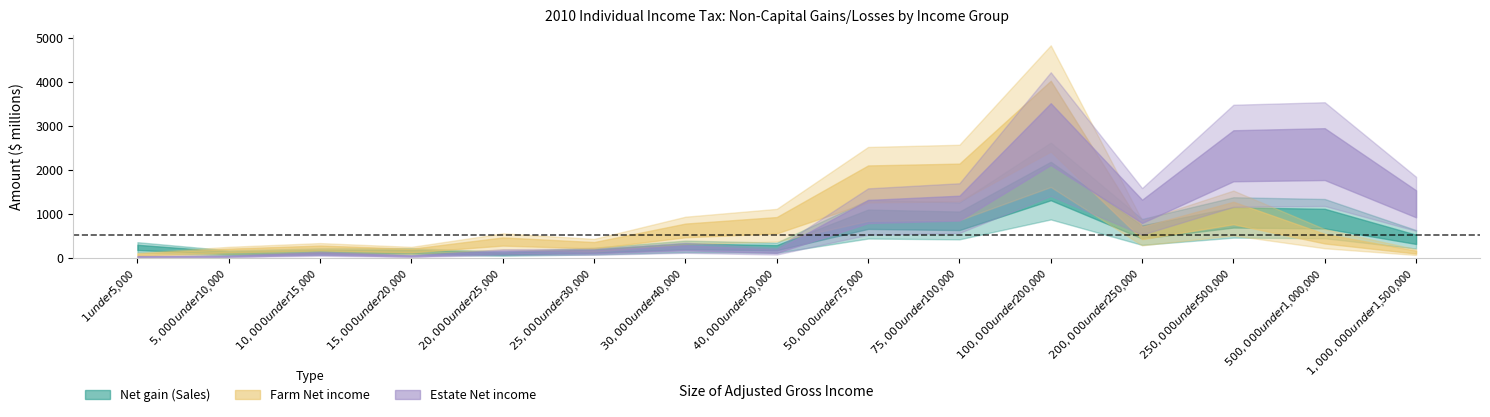

Read the Estate Net income value at $200,000 under $250,000.

1058.4